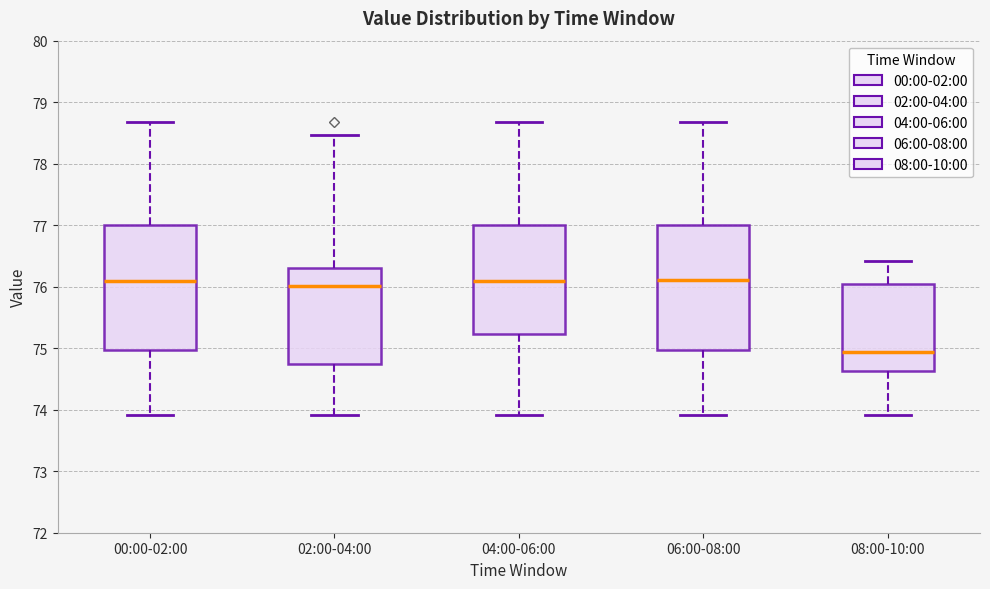

Where is the lower edge of the box for 00:00-02:00 on the y-axis? The values are not printed on the chart, so give them approximately, as read against the axis.

75.0